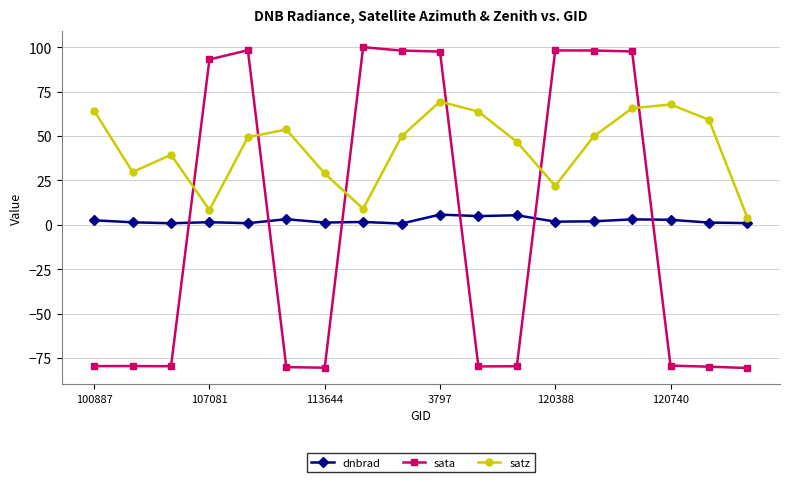

List the series in order of their peak value, lowest first.

dnbrad, satz, sata